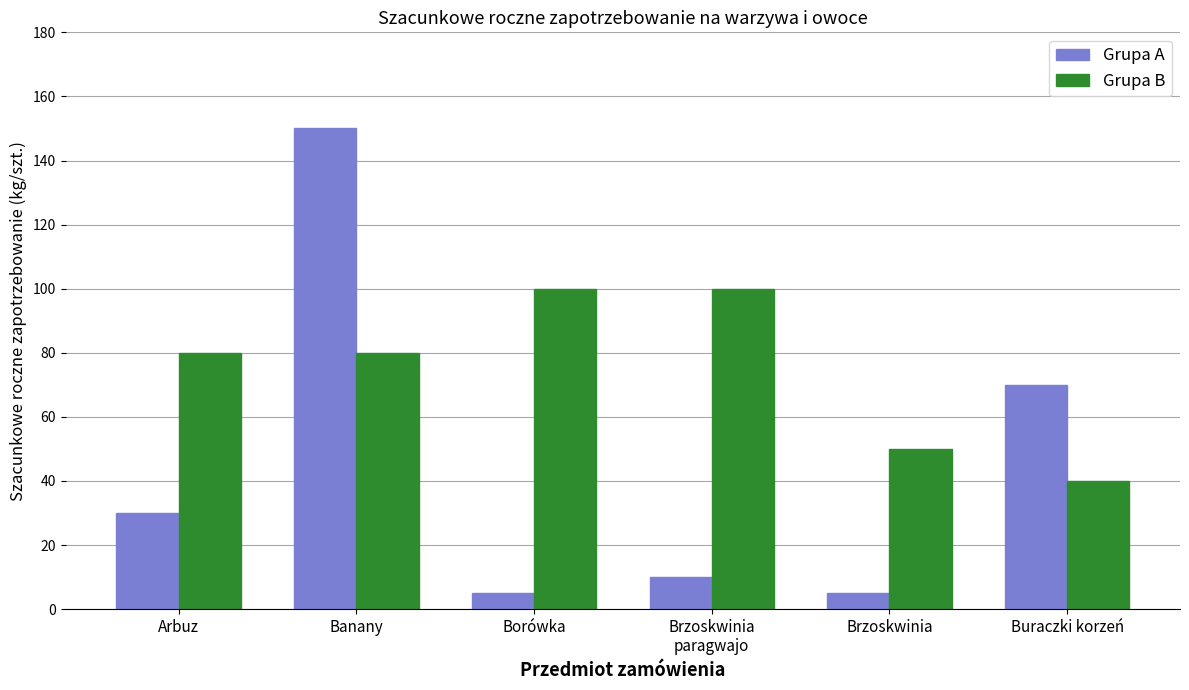

What is the difference between the highest and lowest values at Banany?

70